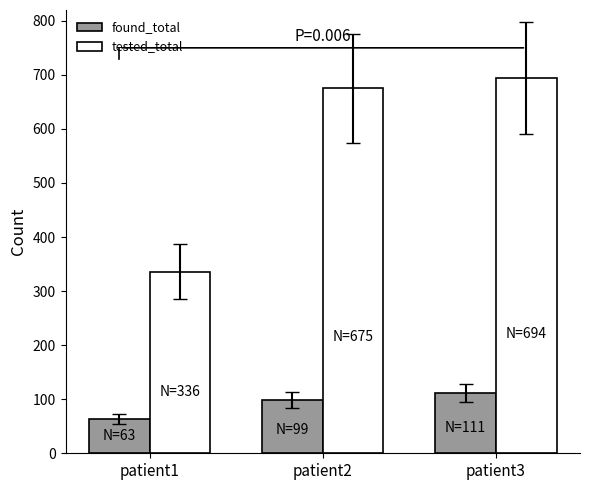

What is the value of the tested_total bar at the 1st from the left?

336